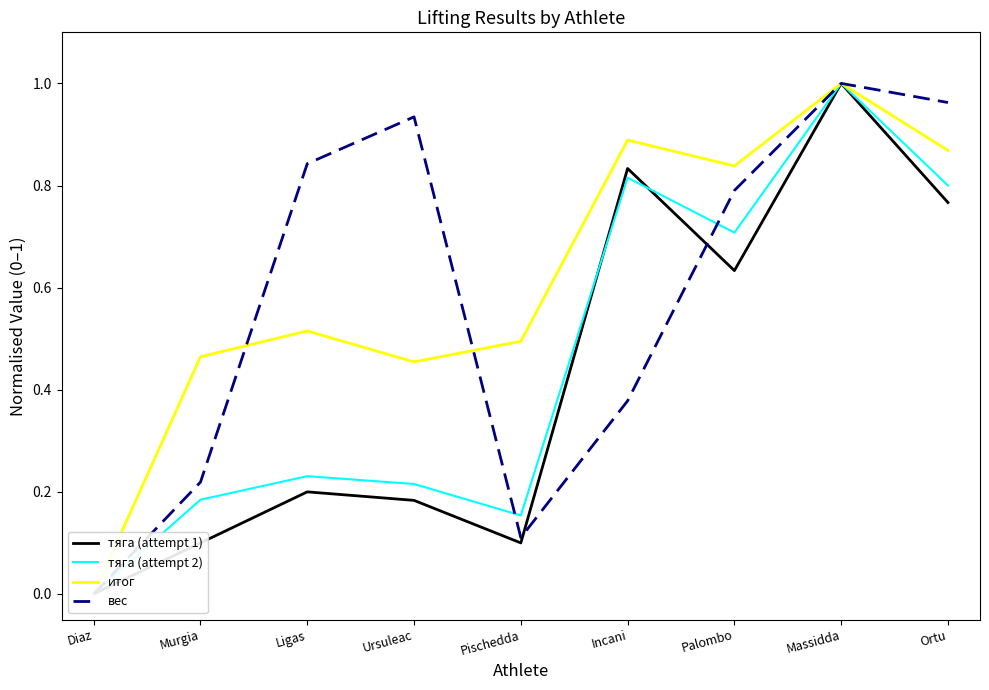

What is the label of the 2nd point from the right?

Massidda